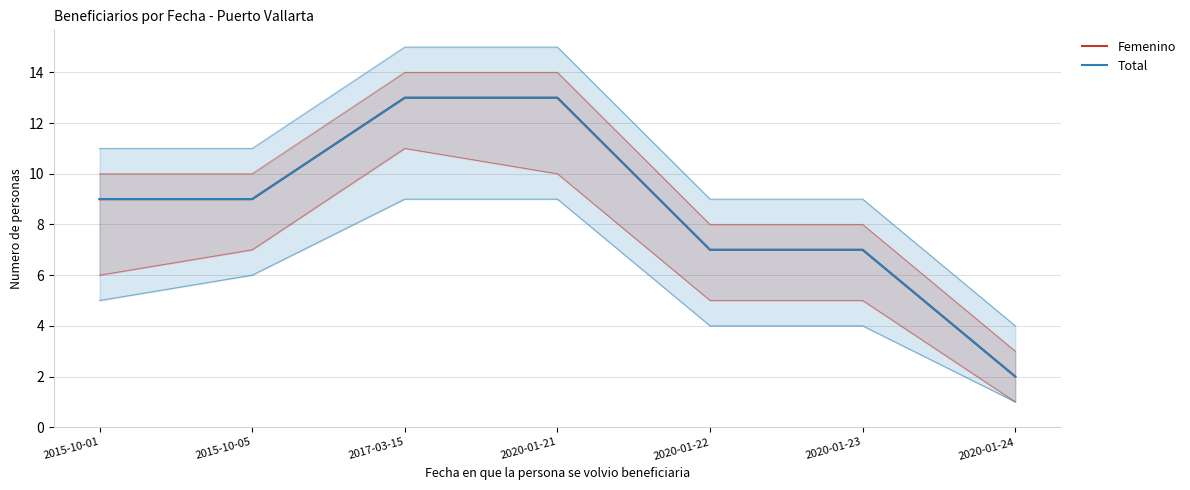

Is this an area chart (filled region under the line)?

No